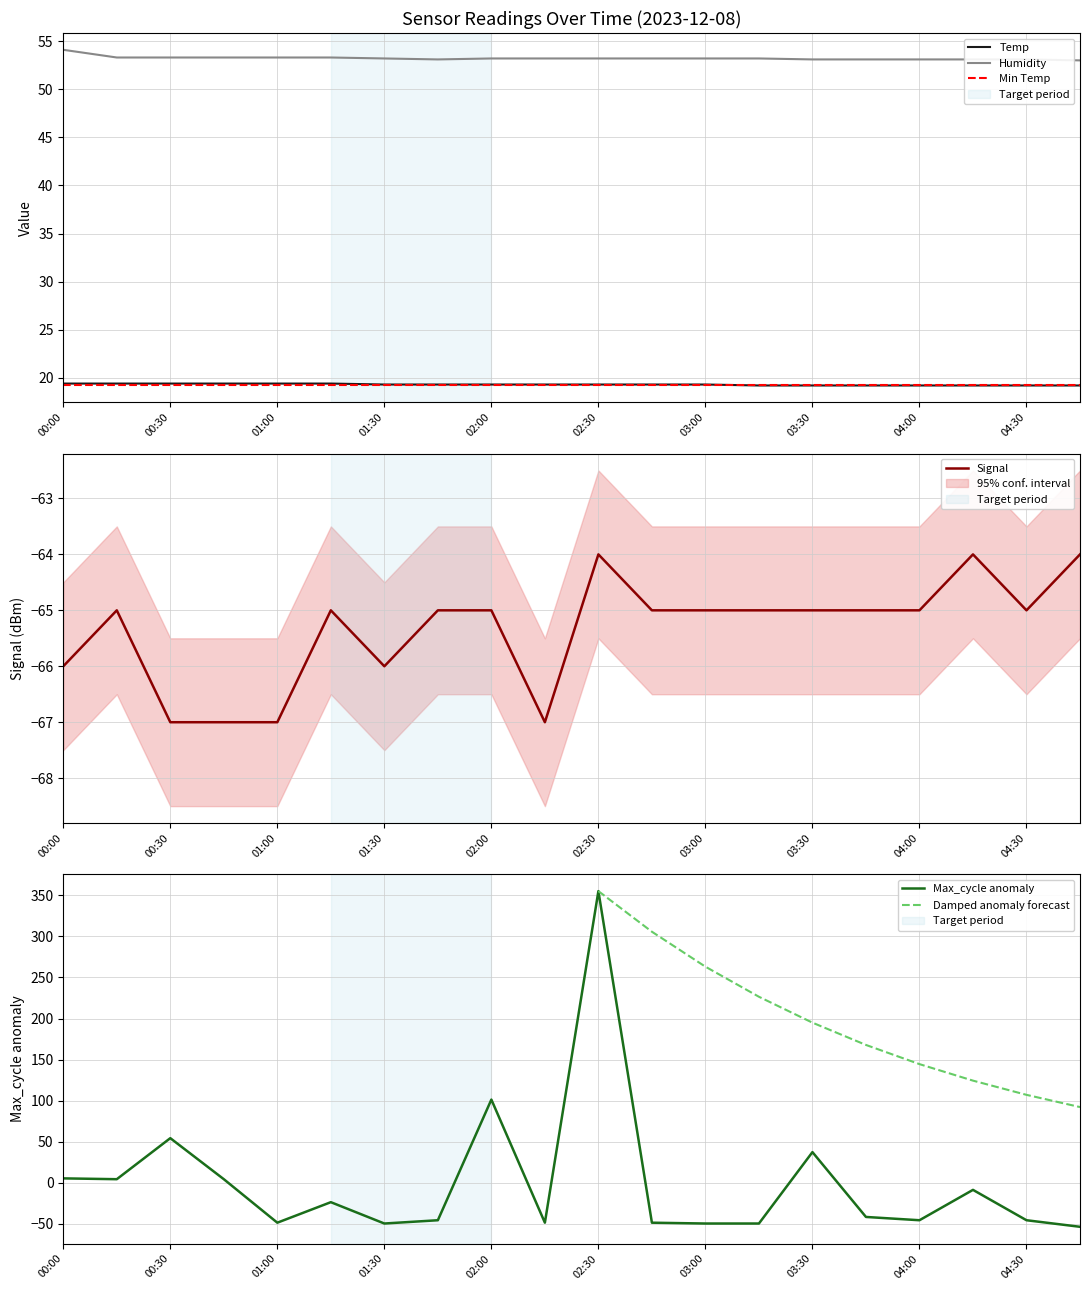

True or false: Humidity and Signal intersect in this chart.

False